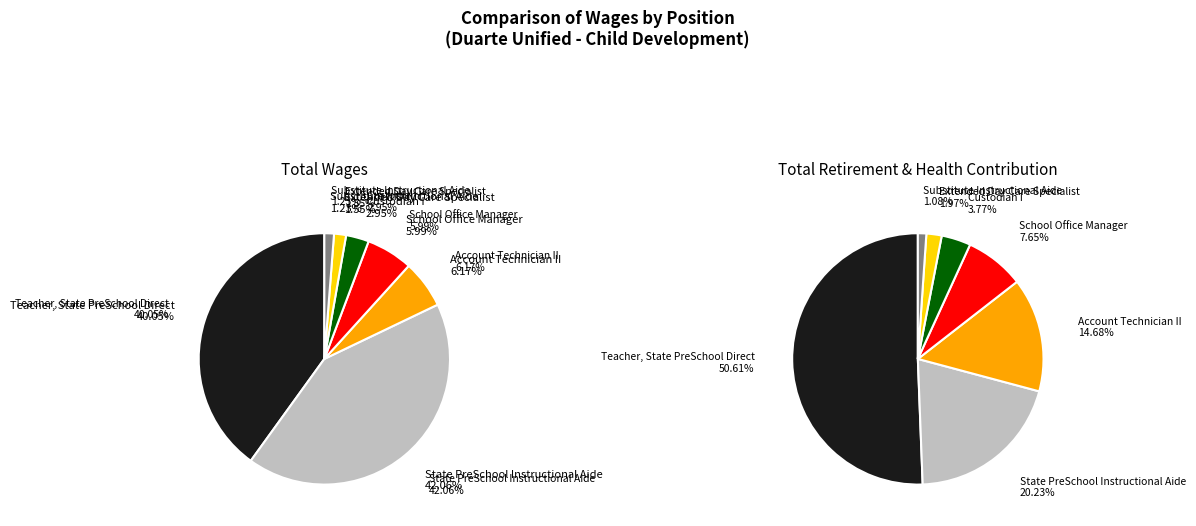

True or false: Custodian I accounts for 3% of the total.

True